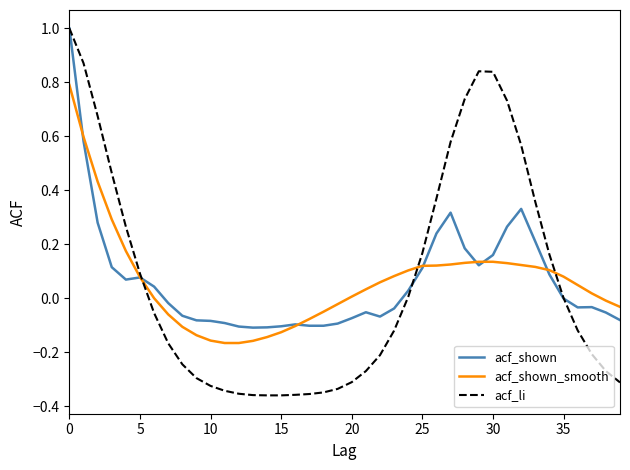

What is the difference between the maximum and minimum values in the acf_shown_smooth series?

1.0